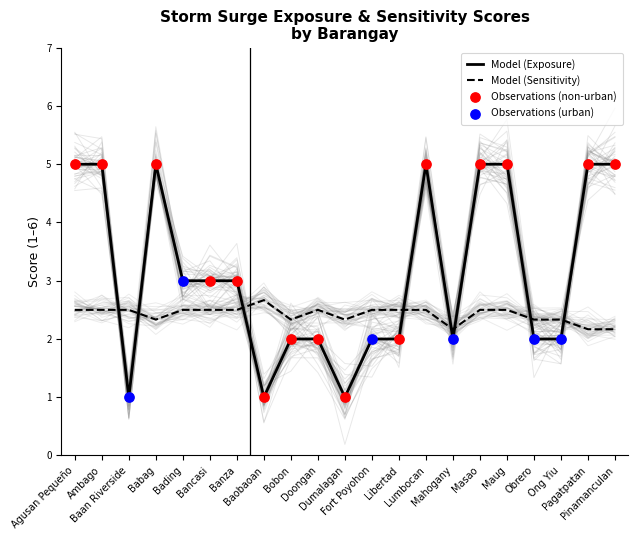

At how many categories does at least one series exceed 3?

8